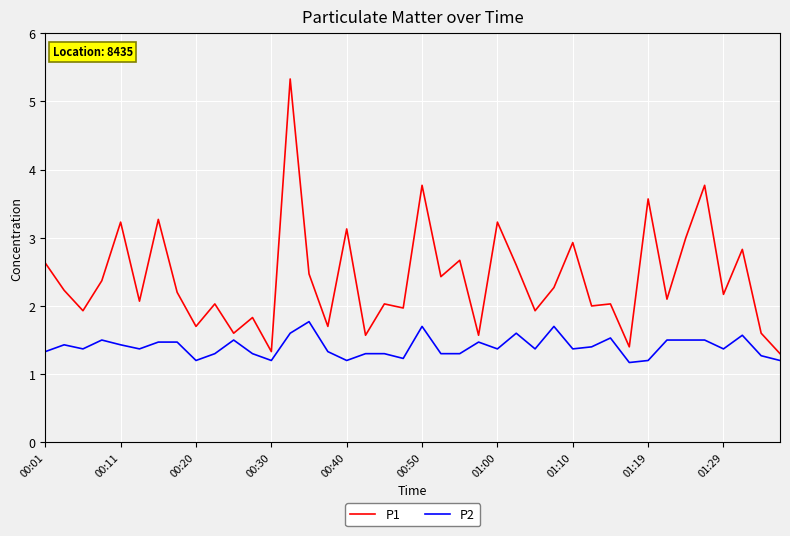

Reading right to left, what are all the values shown in this chart?

P1: 1.3	1.6	2.8	2.2	3.8	3.0	2.1	3.6	1.4	2.0	2.0	2.9	2.3	1.9	2.6	3.2	1.6	2.7	2.4	3.8	2.0	2.0	1.6	3.1	1.7	2.5	5.3	1.3	1.8	1.6	2.0	1.7	2.2	3.3	2.1	3.2	2.4	1.9	2.2	2.6
P2: 1.2	1.3	1.6	1.4	1.5	1.5	1.5	1.2	1.2	1.5	1.4	1.4	1.7	1.4	1.6	1.4	1.5	1.3	1.3	1.7	1.2	1.3	1.3	1.2	1.3	1.8	1.6	1.2	1.3	1.5	1.3	1.2	1.5	1.5	1.4	1.4	1.5	1.4	1.4	1.3